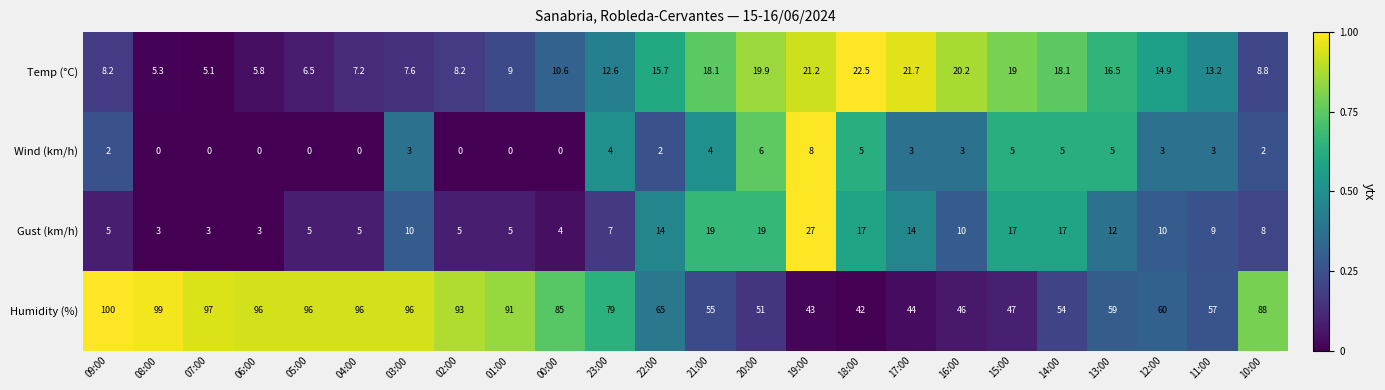

Rank the series at 09:00 from highest to lowest value.

Humidity (%), Temp (°C), Gust (km/h), Wind (km/h)